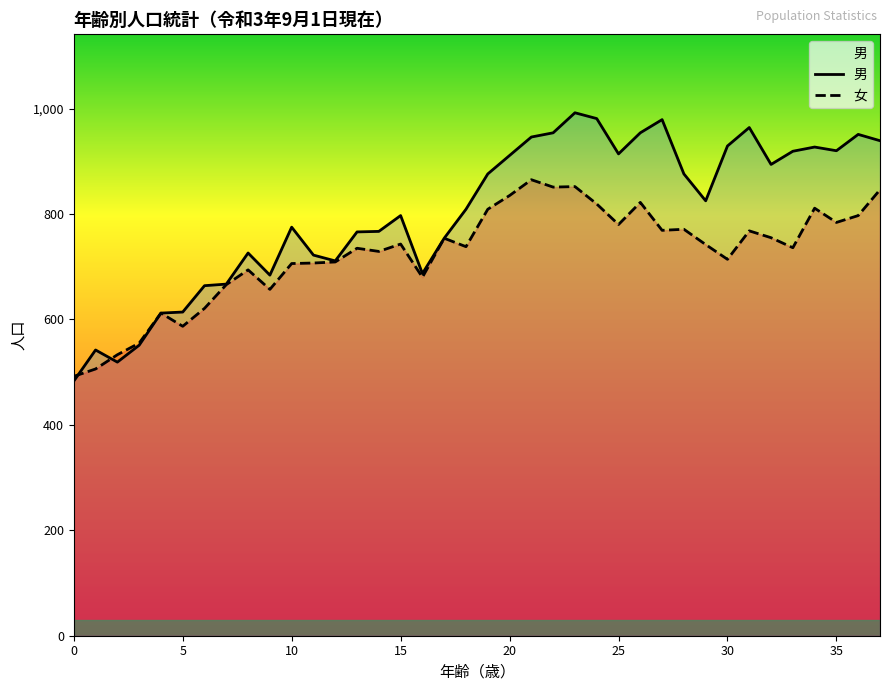

At which category is the sum across all series the highest?

23